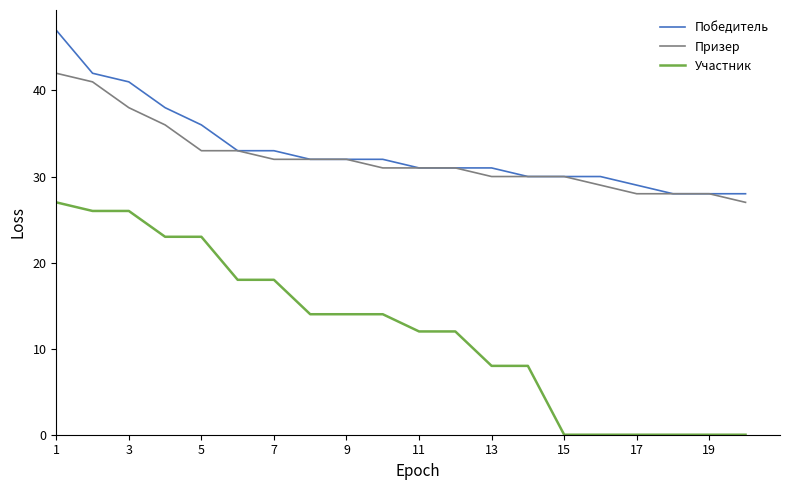

Which series has the widest spread of values?

Участник